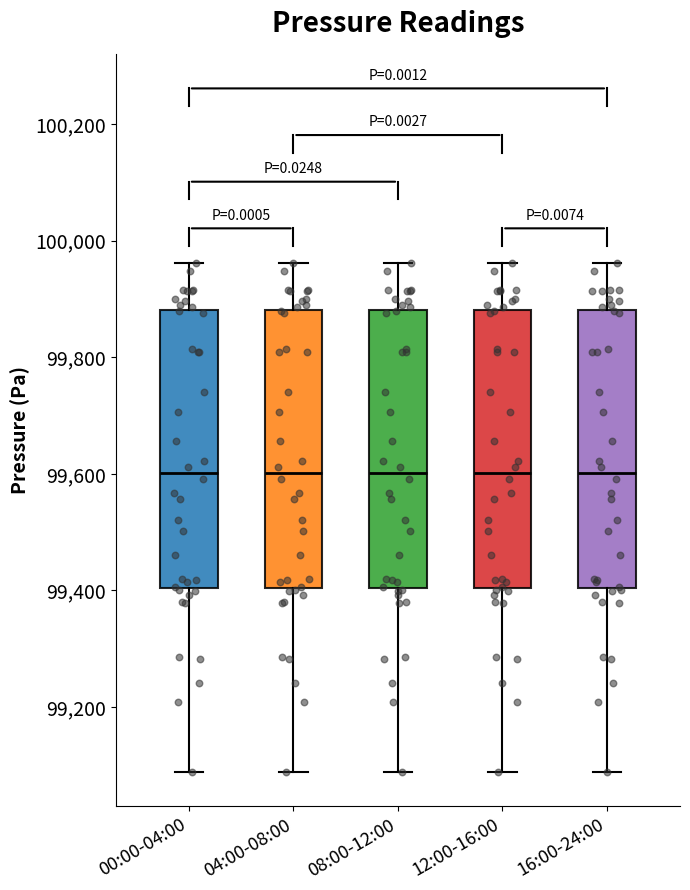

Reading left to right, transcribe this box plot: for each box, give where its median line is, the range the box spans, and where its two whiskers end, as read against the y-axis. The values are not printed on the chart, so give them approximately, as read against the axis.

00:00-04:00: median 99600, box 99400 to 99880, whiskers 99080 to 99960
04:00-08:00: median 99600, box 99400 to 99880, whiskers 99080 to 99960
08:00-12:00: median 99600, box 99400 to 99880, whiskers 99080 to 99960
12:00-16:00: median 99600, box 99400 to 99880, whiskers 99080 to 99960
16:00-24:00: median 99600, box 99400 to 99880, whiskers 99080 to 99960